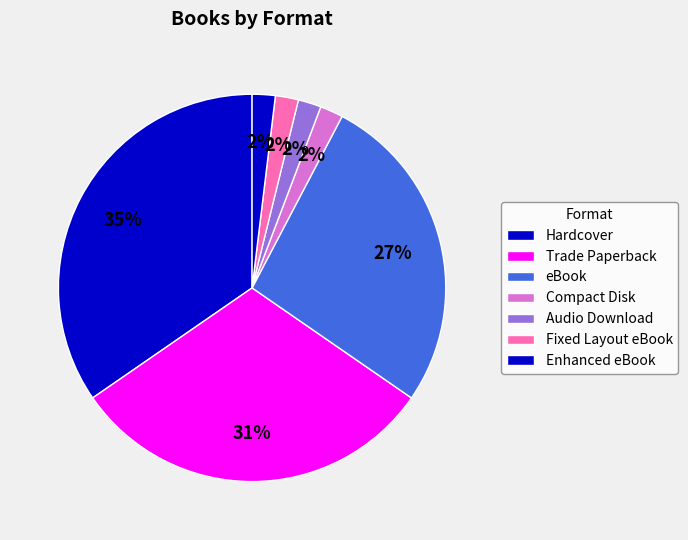

How many segments does this pie chart have?

7